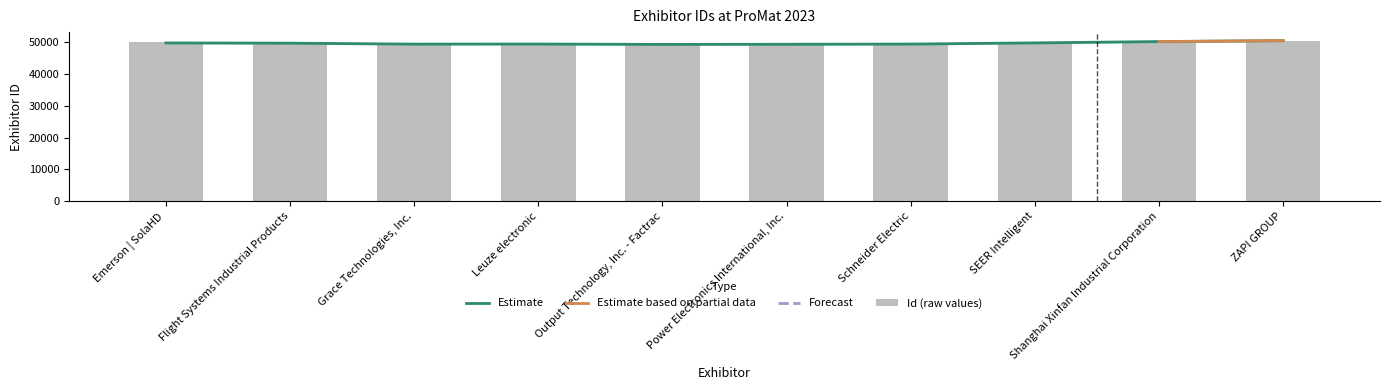

List the labels in order of value, largest first.

Shanghai Xinfan Industrial Corporation, ZAPI GROUP, Emerson | SolaHD, Grace Technologies, Inc., SEER Intelligent, Power Electronics International, Inc., Output Technology, Inc. - Factrac, Flight Systems Industrial Products, Schneider Electric, Leuze electronic